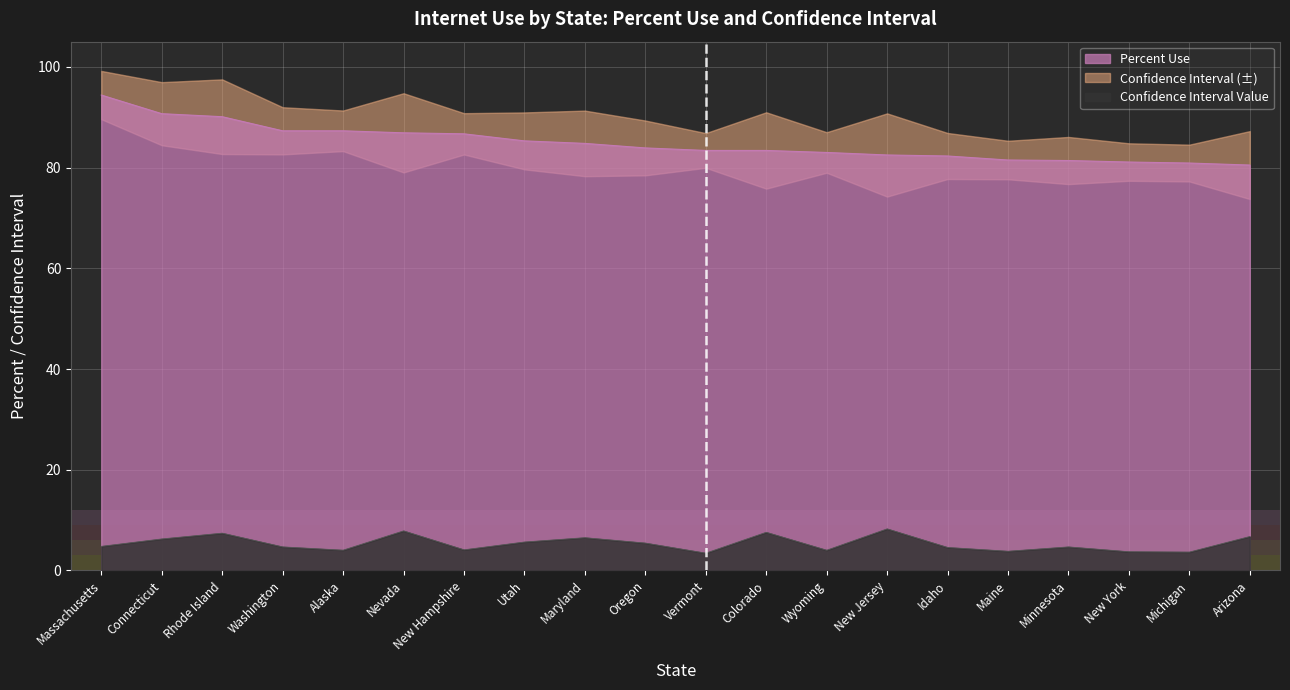

True or false: Confidence Interval has a value of 4.1 at New Hampshire.

True